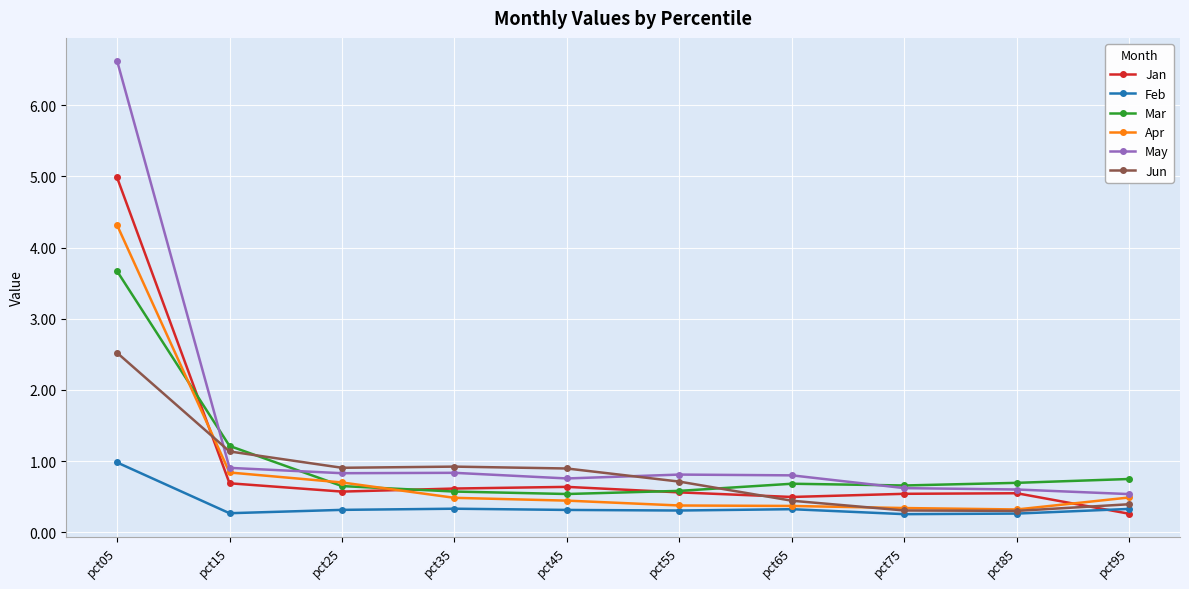

True or false: Jun has more than 0 interior local peaks.

True